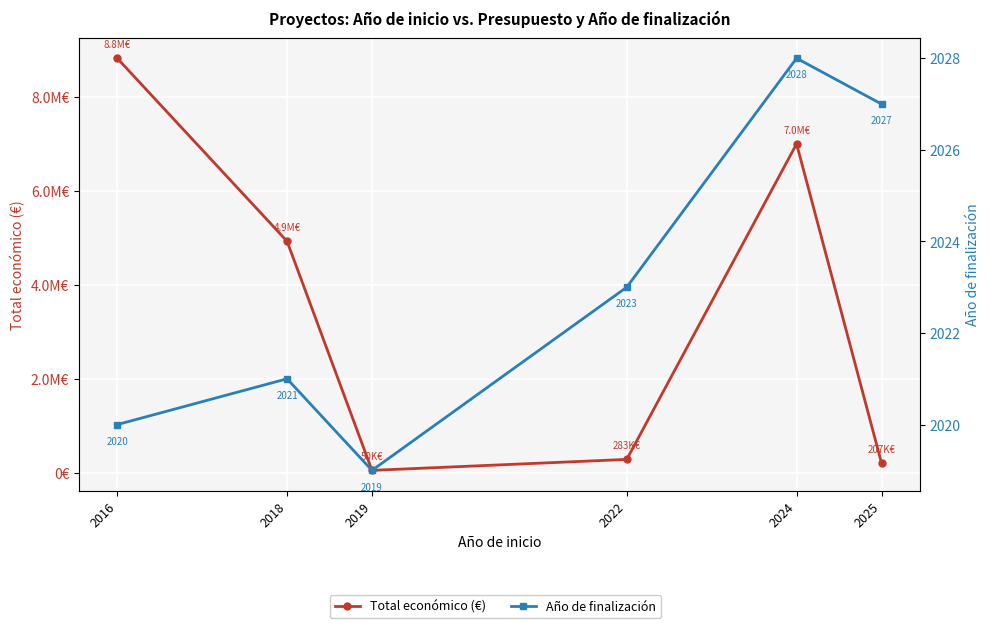

True or false: Año de finalización has a value of 3061 at 2018.

False